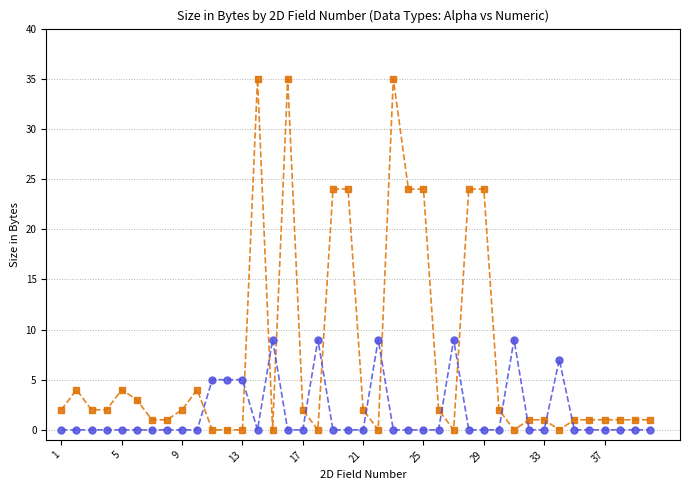

Does the chart have visible grid lines?

Yes